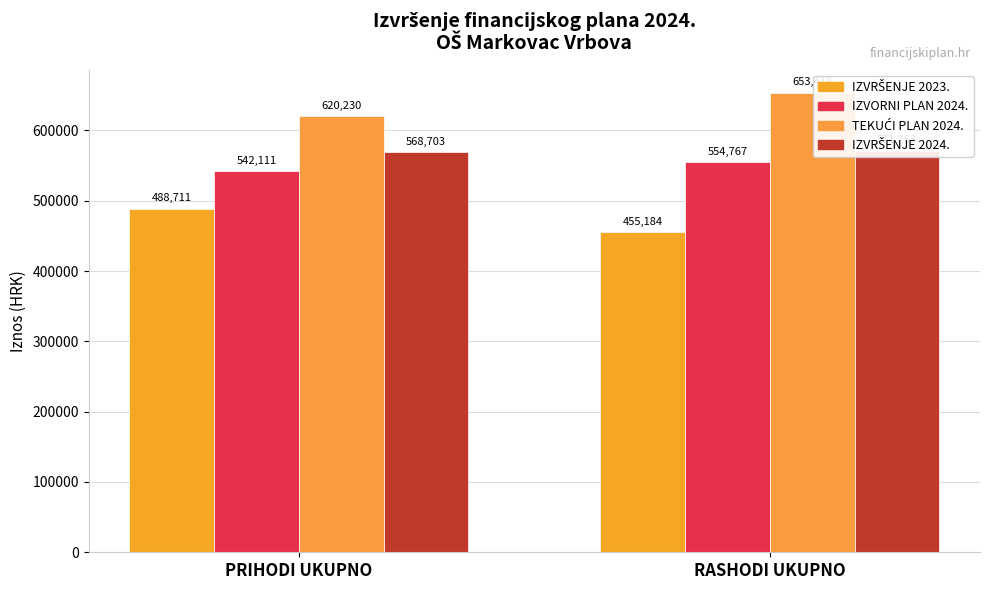

Reading left to right, extract all data points from this chart.

IZVRŠENJE 2023.: 488710.7	455183.8
IZVORNI PLAN 2024.: 542111.2	554767.2
TEKUĆI PLAN 2024.: 620230.4	653418.2
IZVRŠENJE 2024.: 568702.5	571252.7